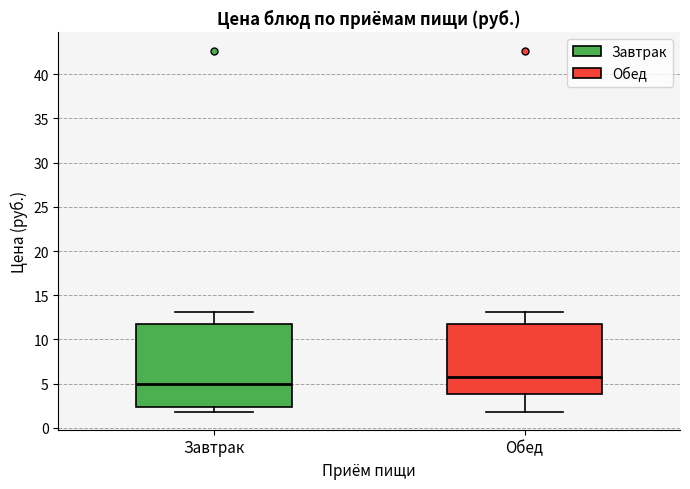

Reading left to right, transcribe this box plot: for each box, give where its median line is, the range the box spans, and where its two whiskers end, as read against the y-axis. The values are not printed on the chart, so give them approximately, as read against the axis.

Завтрак: median 5.0, box 2.5 to 11.5, whiskers 2.0 to 13.0
Обед: median 6.0, box 4.0 to 11.5, whiskers 2.0 to 13.0